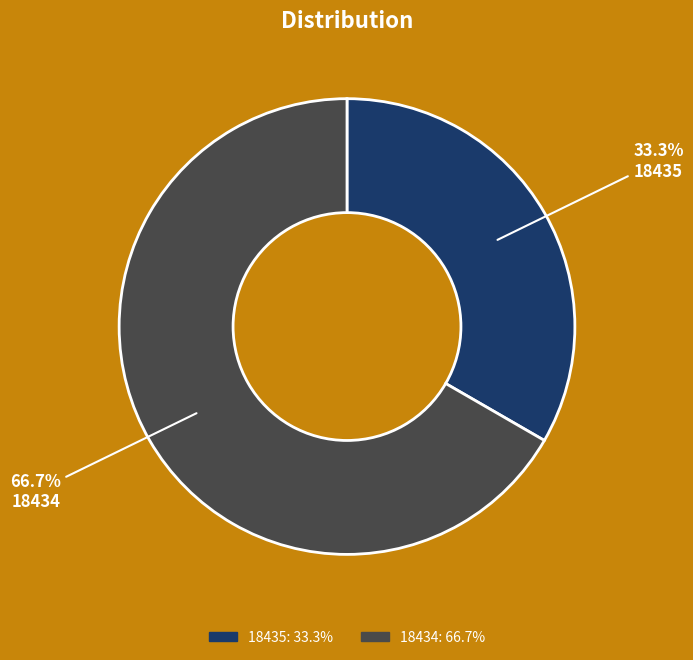

Is there a majority slice in this chart?

Yes